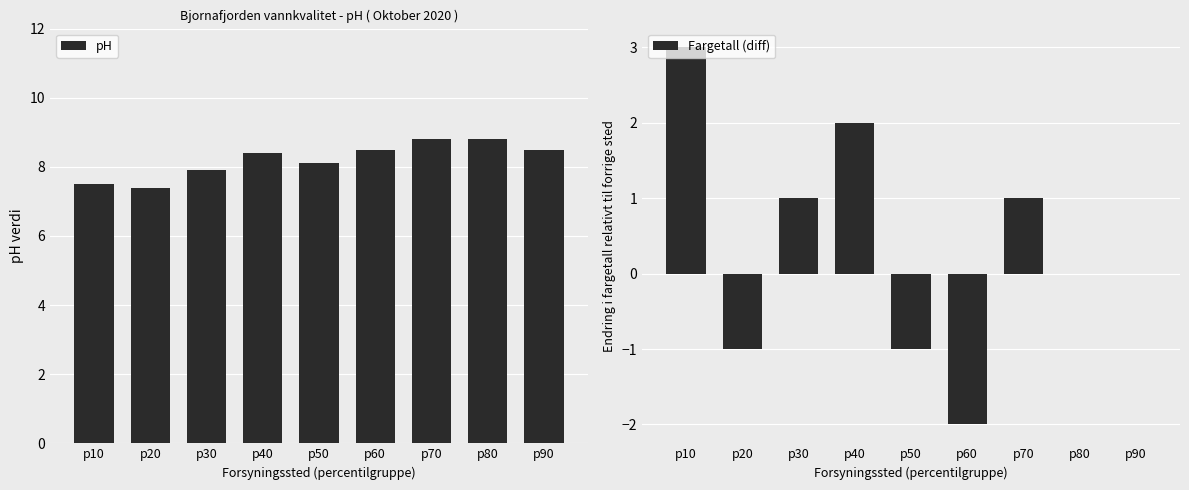

What is the difference between the second highest and second lowest values in the pH series?

1.3